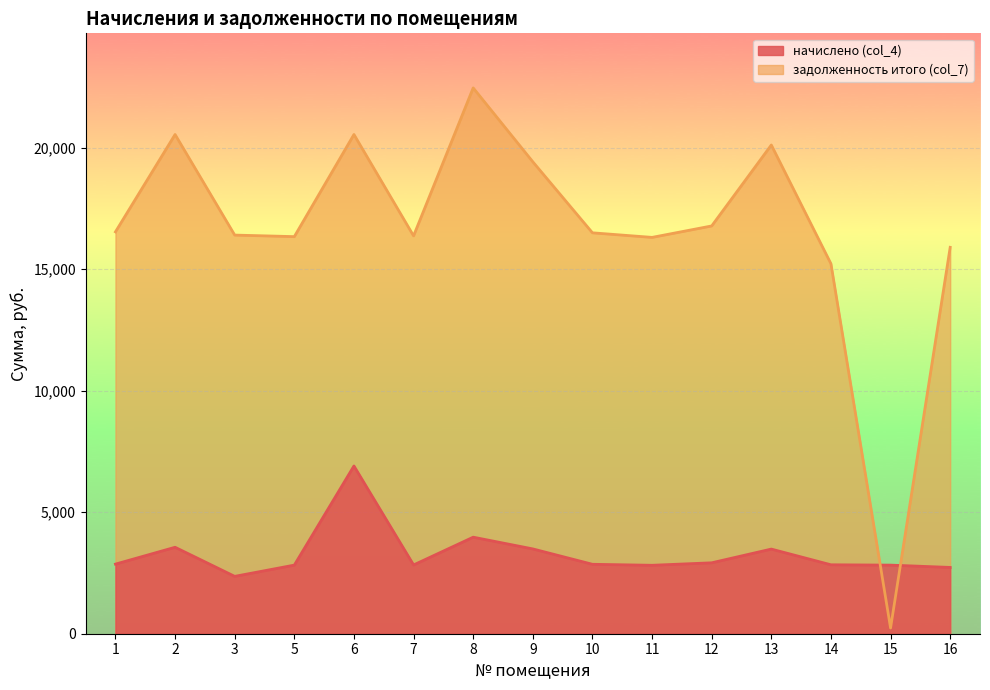

At which category does начислено (col_4) reach its first local valley?

3